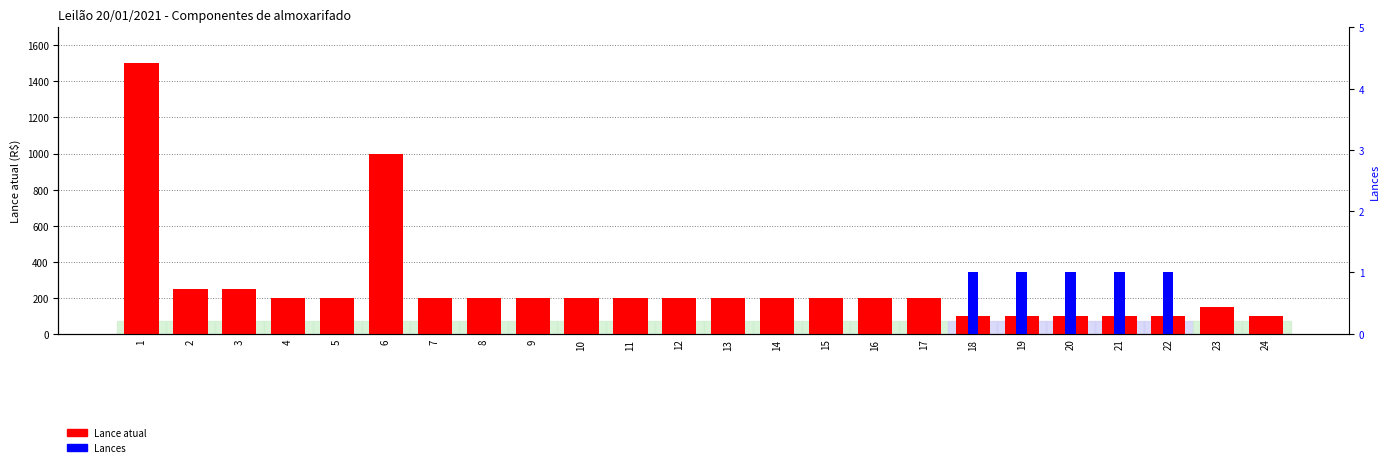

The Lances series shows -1 at 8. True or false?

False